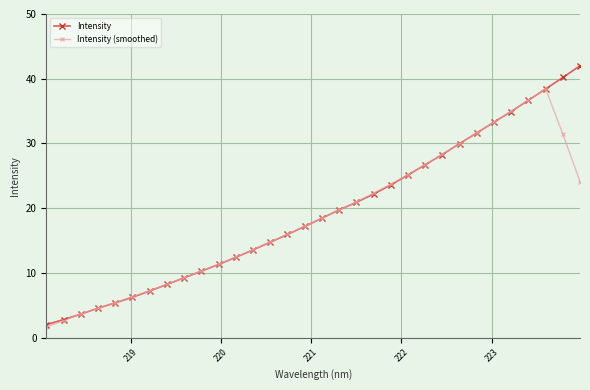

Which series has the widest spread of values?

Intensity